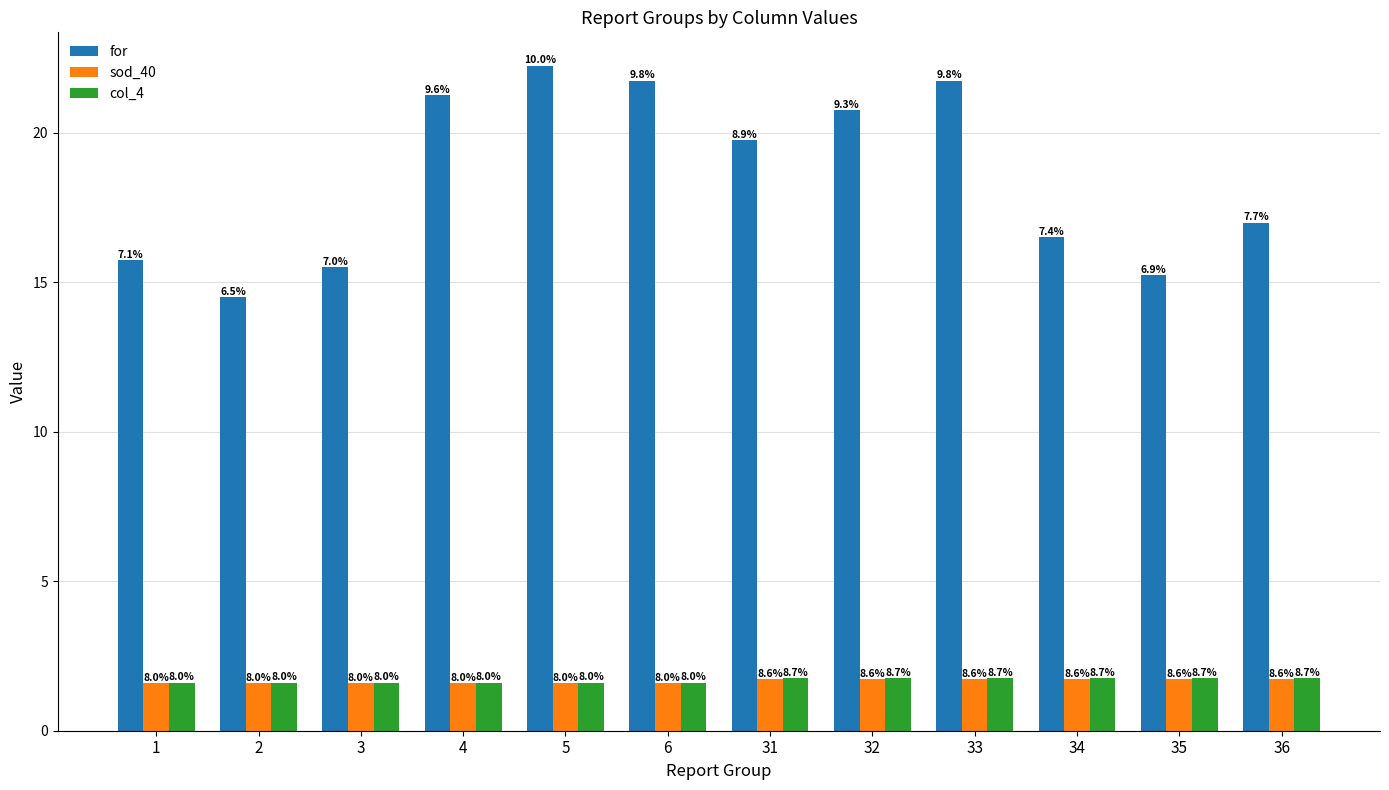

What is the maximum value for for?

22.2